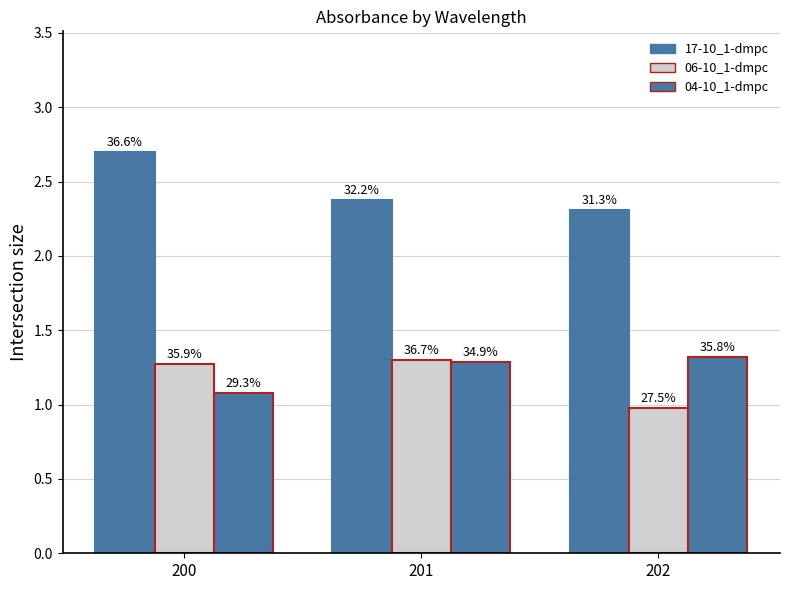

What is the maximum value shown in the chart?

2.7